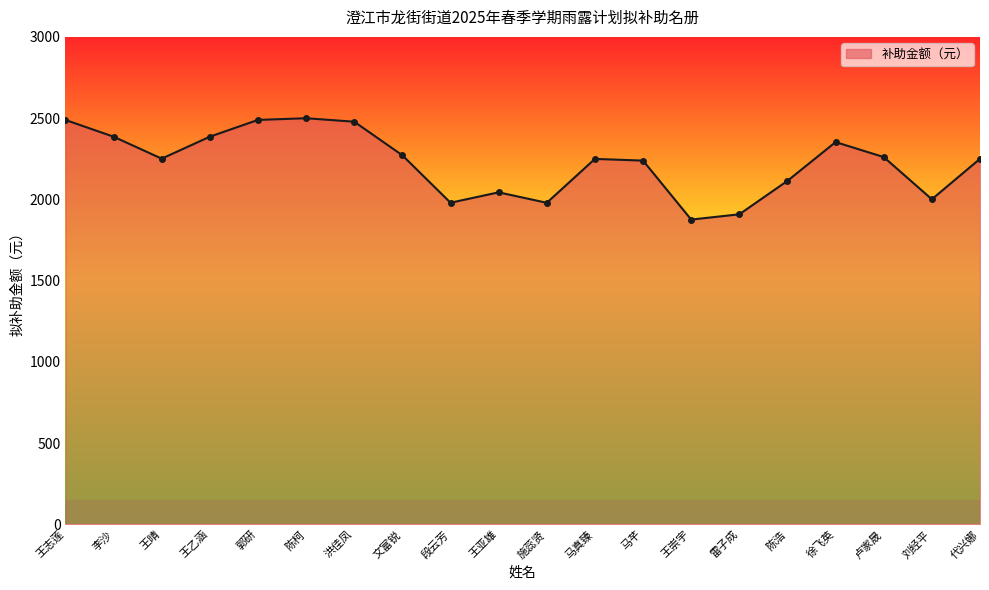

What is the value of the 18th point from the left?

2260.5